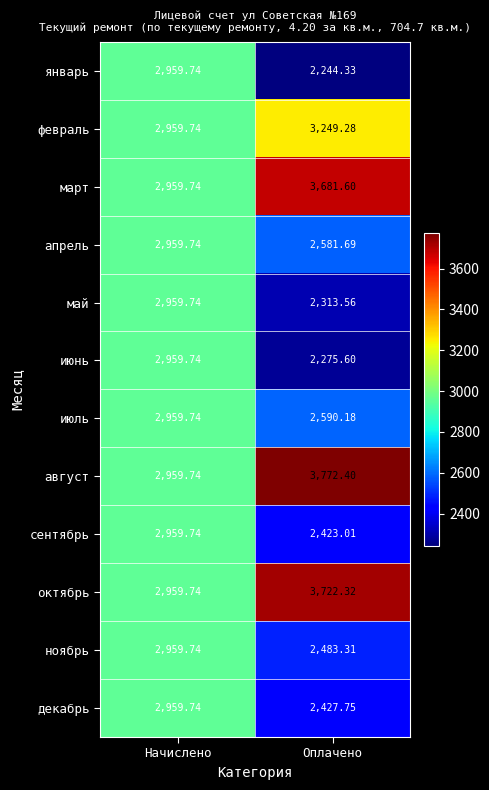

How many data points does each series have?

2